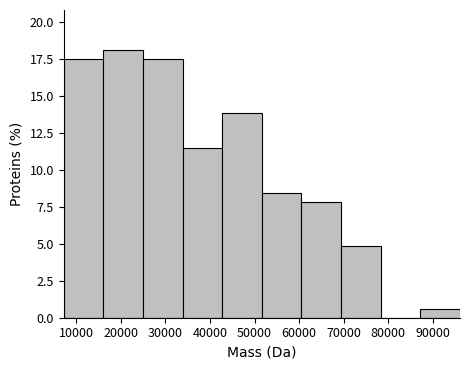

How tall is the bar that spans 25000 to 34000 on the x-axis? Neither the bar edges nor the heights are printed on the chart, so give them approximately, as read against the axes.

17.5